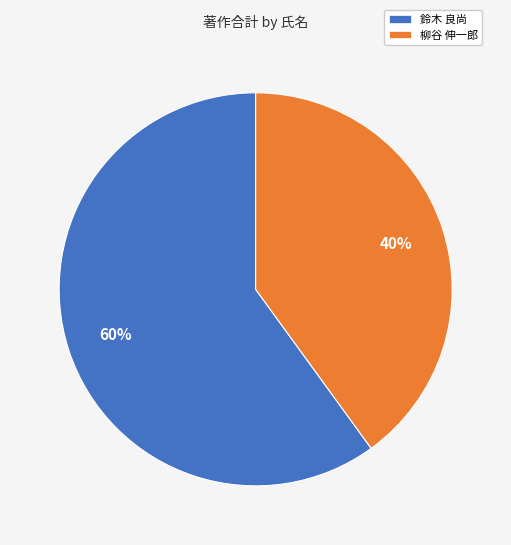

How many slices are in this pie chart?

2